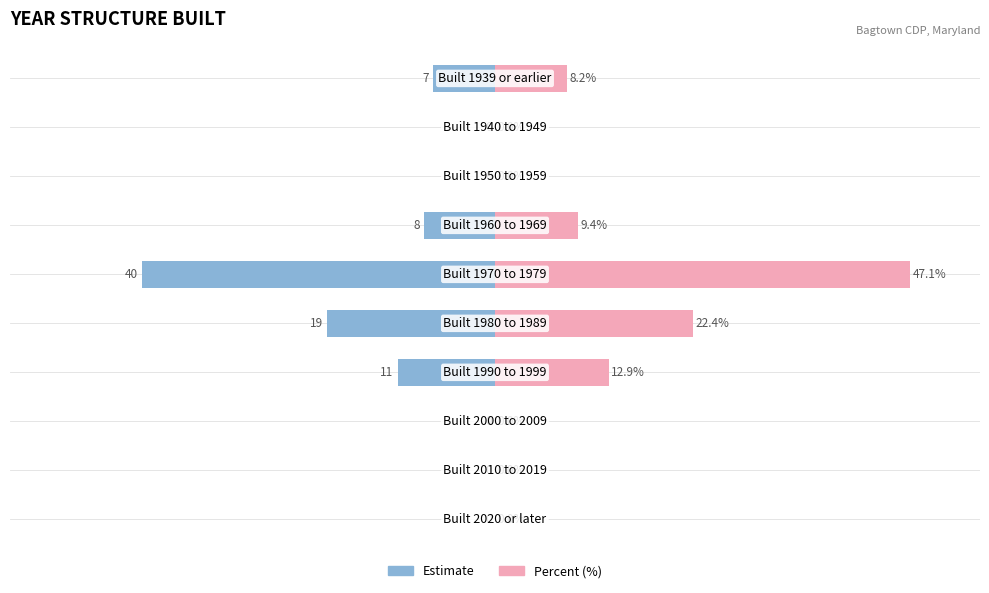

Between −60 and 20, which series saw the biggest shift?

Percent (%)